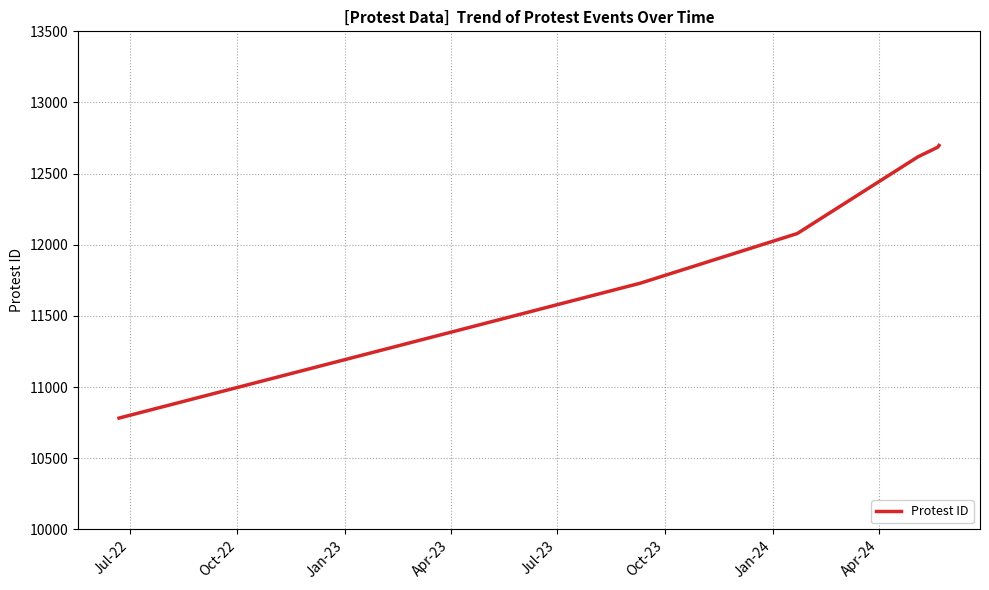

What is the minimum value shown in the chart?

10782